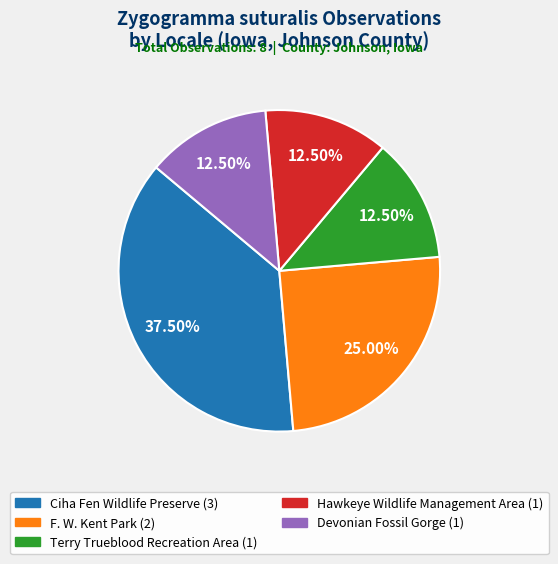

Which slice is the largest?

Ciha Fen Wildlife Preserve